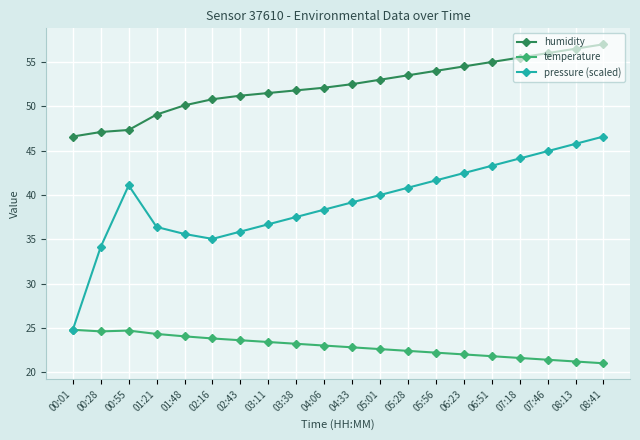

What is the label of the 20th point from the left?

08:41